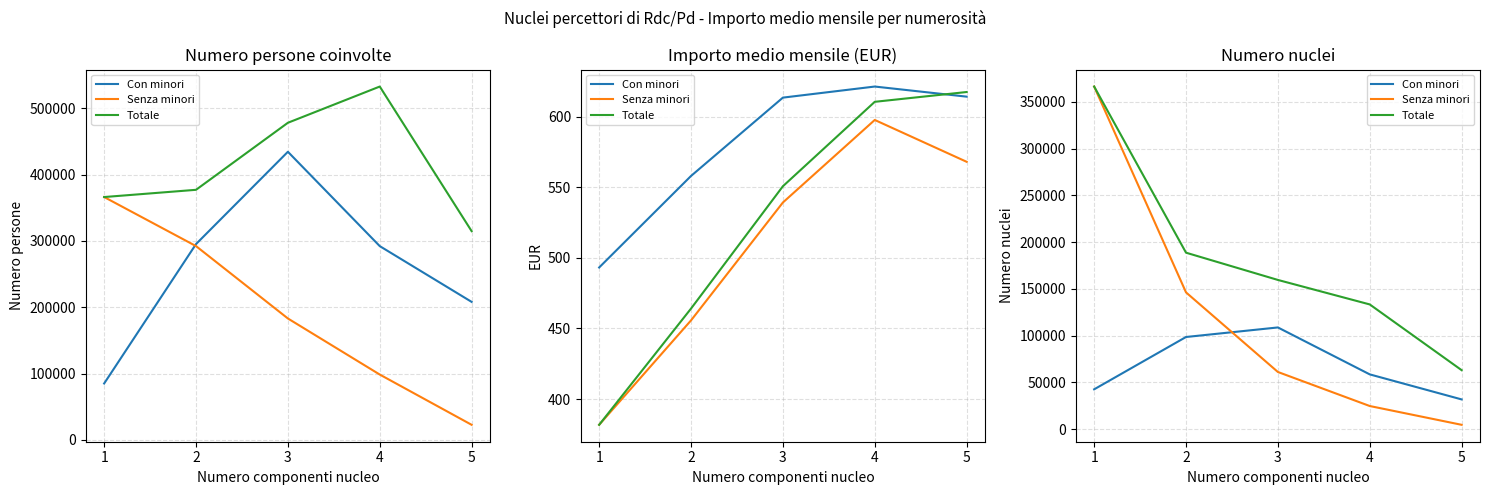

Which category has the highest value in the Totale series?

1